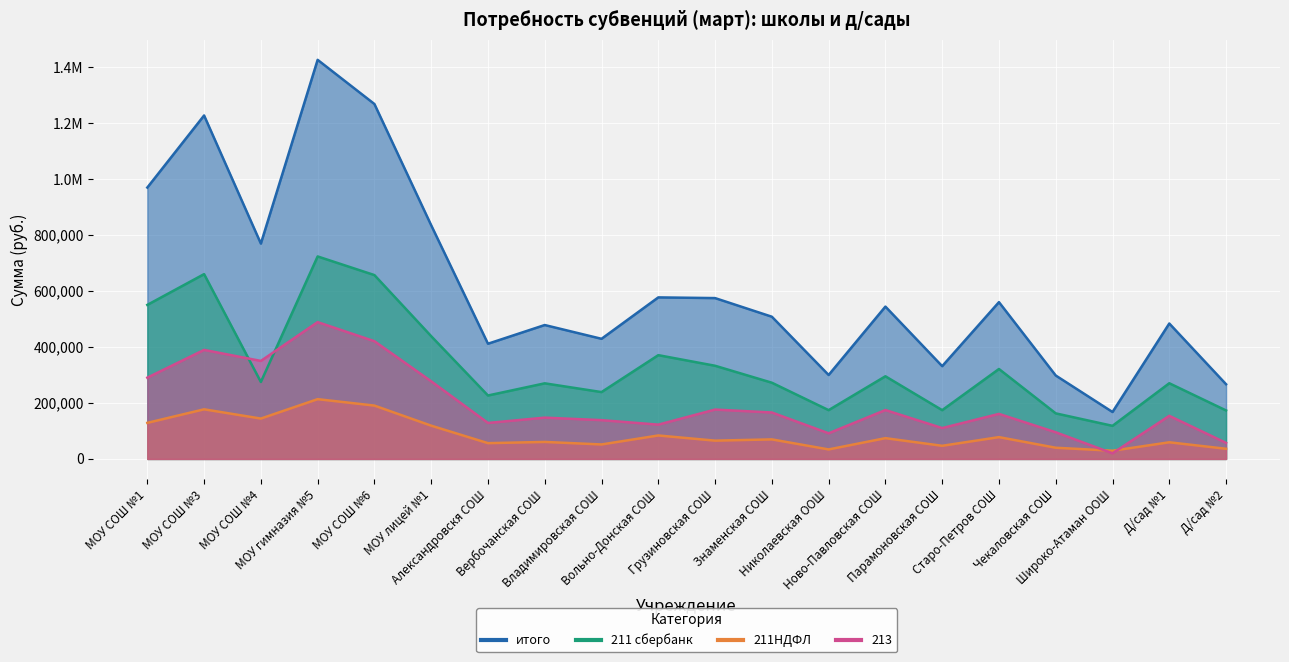

How many data points does each series have?

20